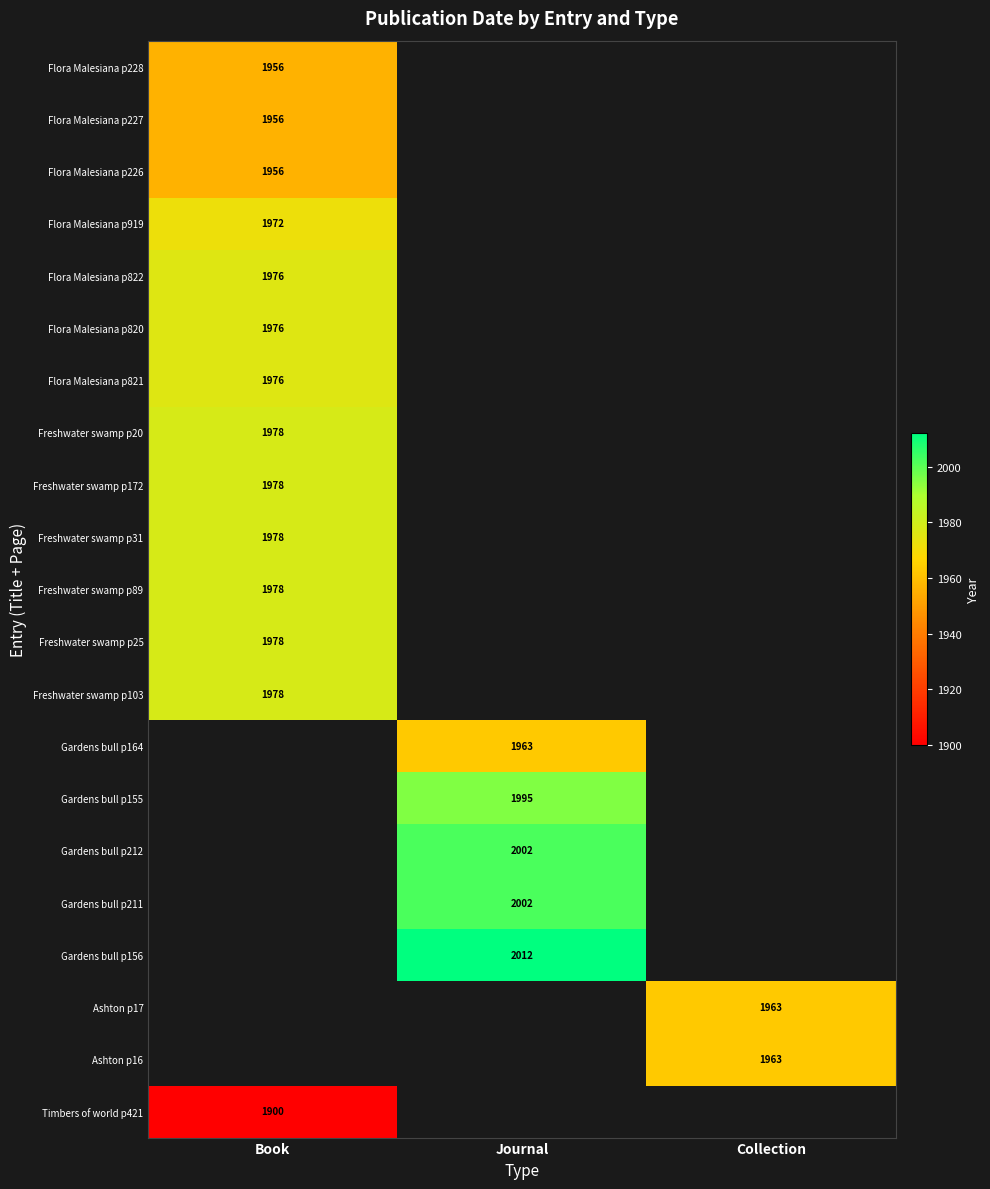

Is it true that Timbers of world p421 equals 1900 at Book?

True